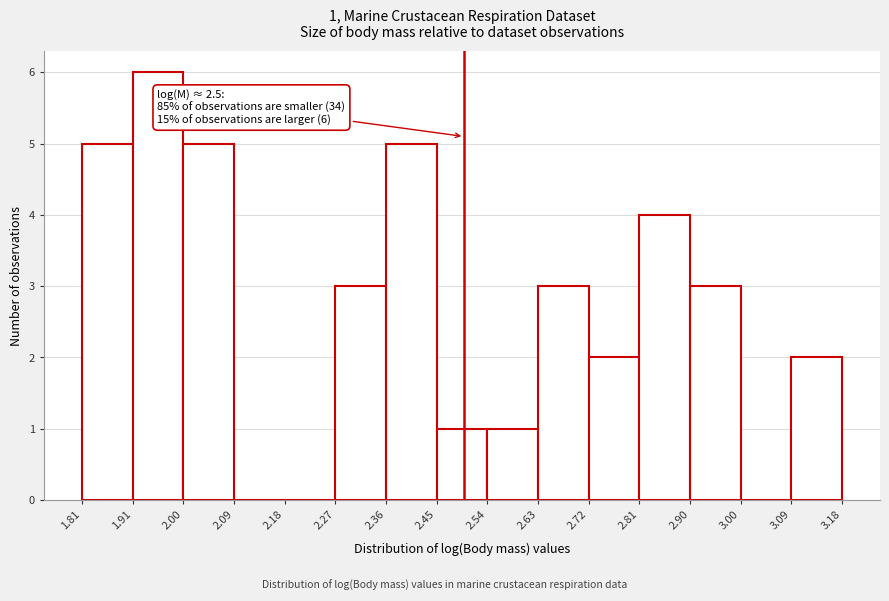

Which range on the x-axis has the tallest bar?

1.91 to 2.00